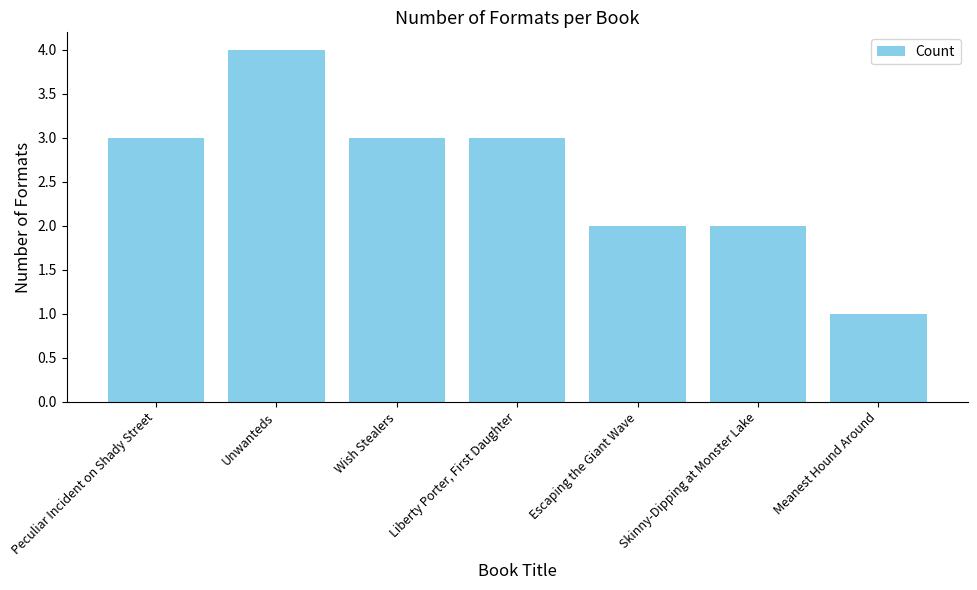

Reading right to left, list all the values displayed in this chart.

Meanest Hound Around=1	Skinny-Dipping at Monster Lake=2	Escaping the Giant Wave=2	Liberty Porter, First Daughter=3	Wish Stealers=3	Unwanteds=4	Peculiar Incident on Shady Street=3